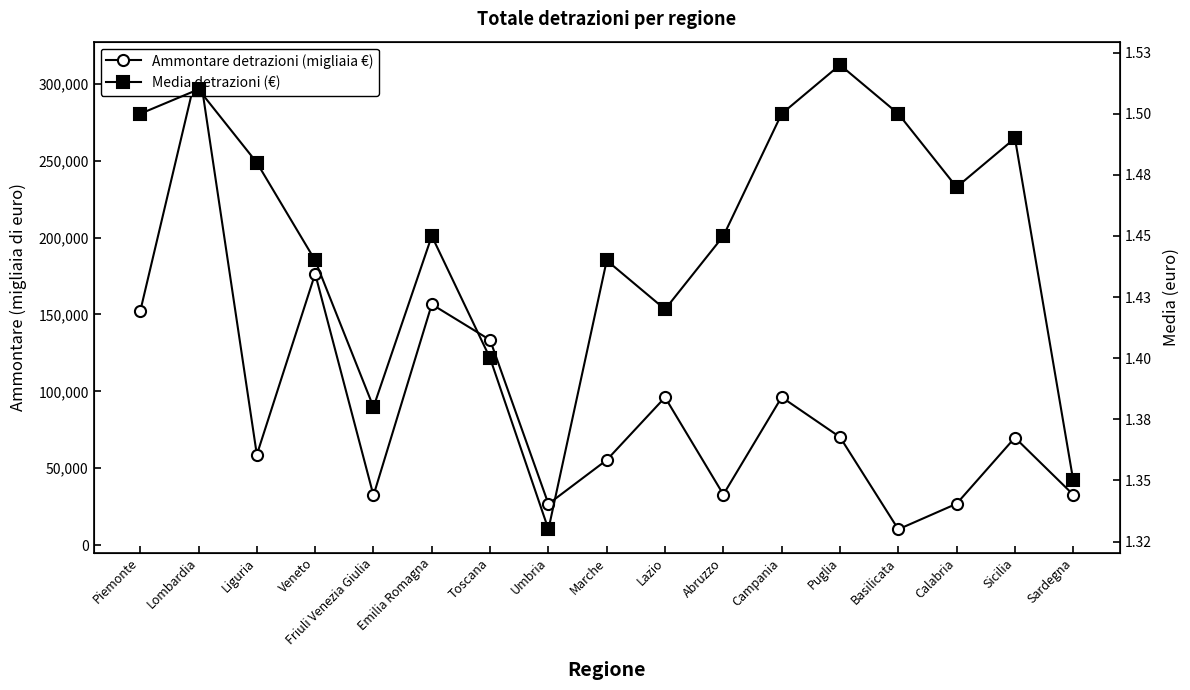

Which series changed the most between Piemonte and Campania?

Ammontare detrazioni (migliaia €)